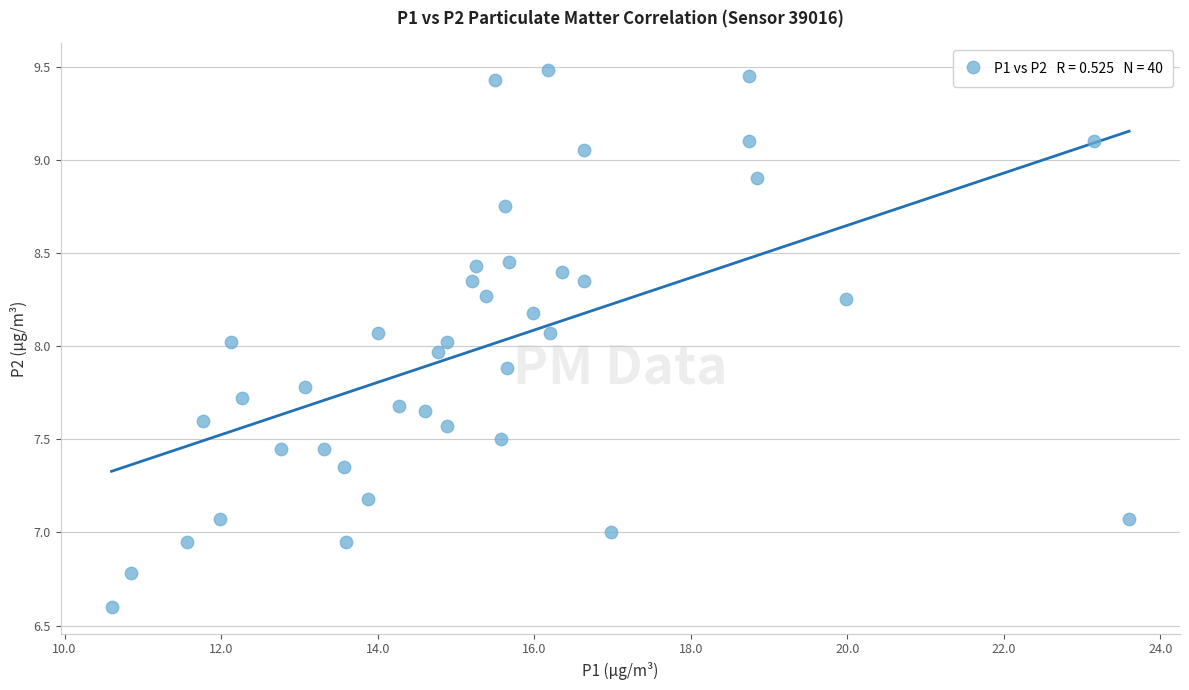

What is the range of Y values (max minus min)?

2.9